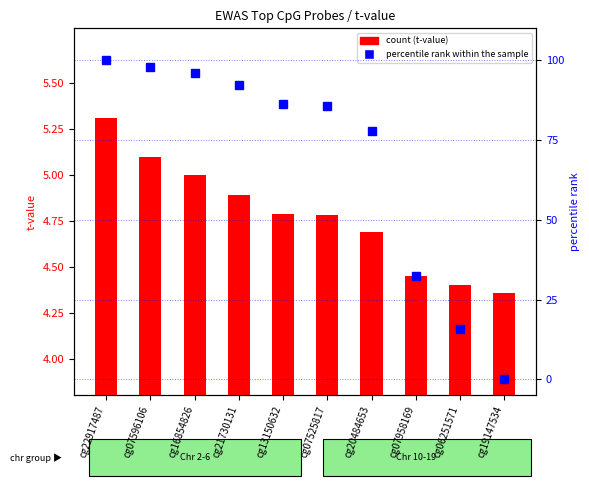

Which has a higher value, cg13150632 or cg06251571?

cg13150632